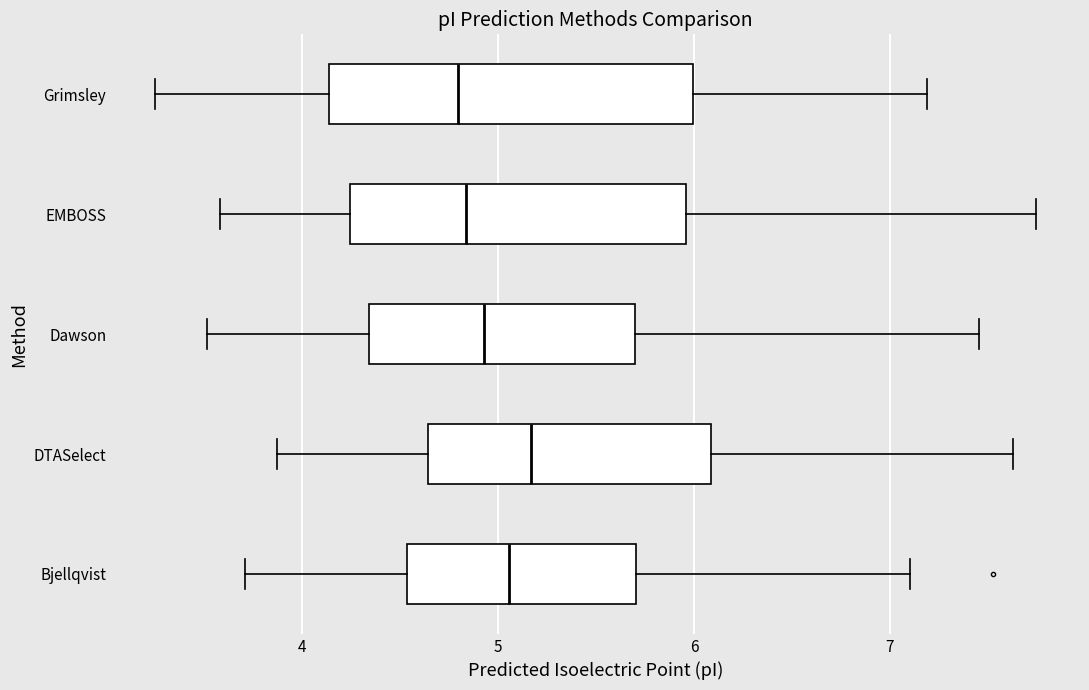

Which box has the furthest to the right median line?

DTASelect